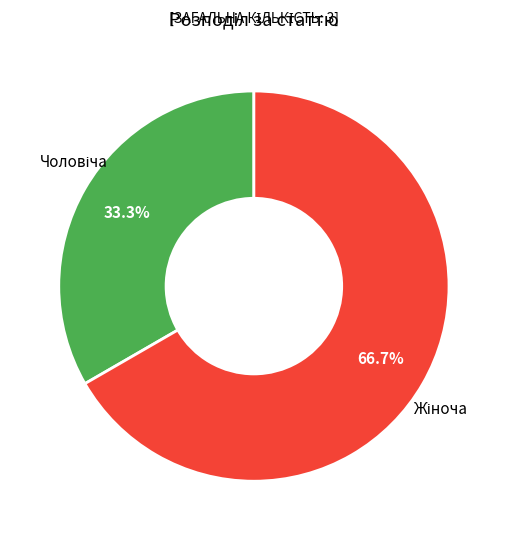

Is there a majority slice in this chart?

Yes